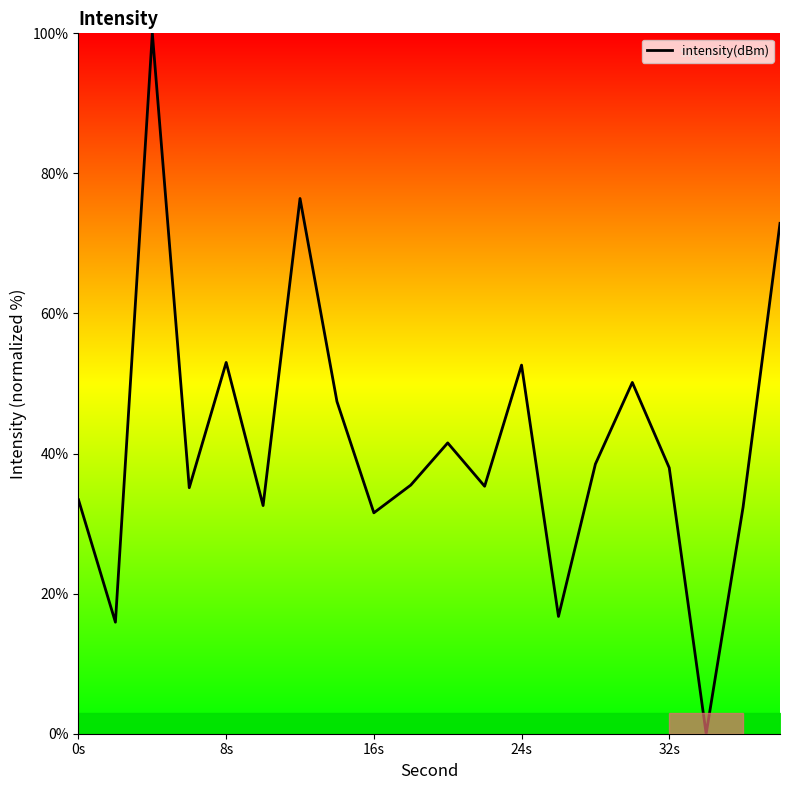

How many lines are shown in the chart?

1